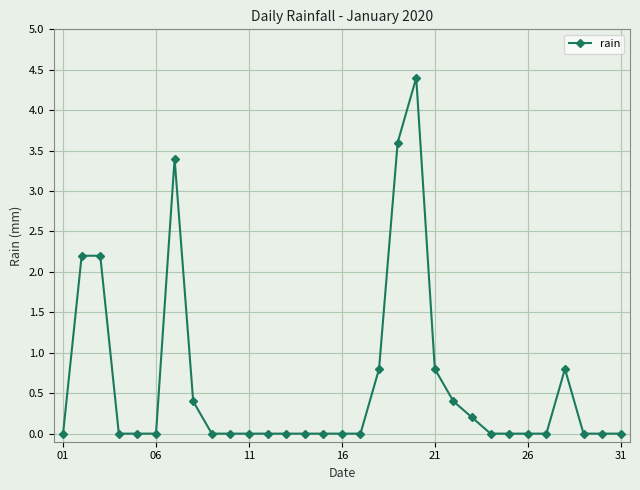

True or false: there are more than 1 points higher than both neighbors.

True